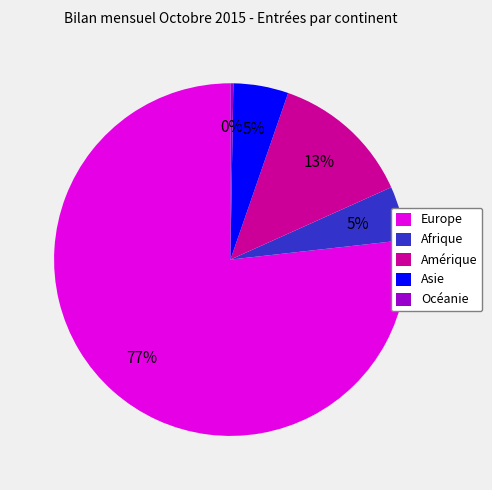

To the nearest percent, what is the average slice percentage?

20%